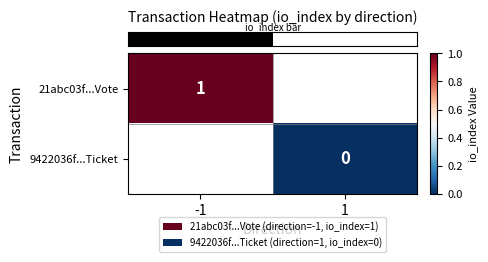

Which series has the widest spread of values?

row_0